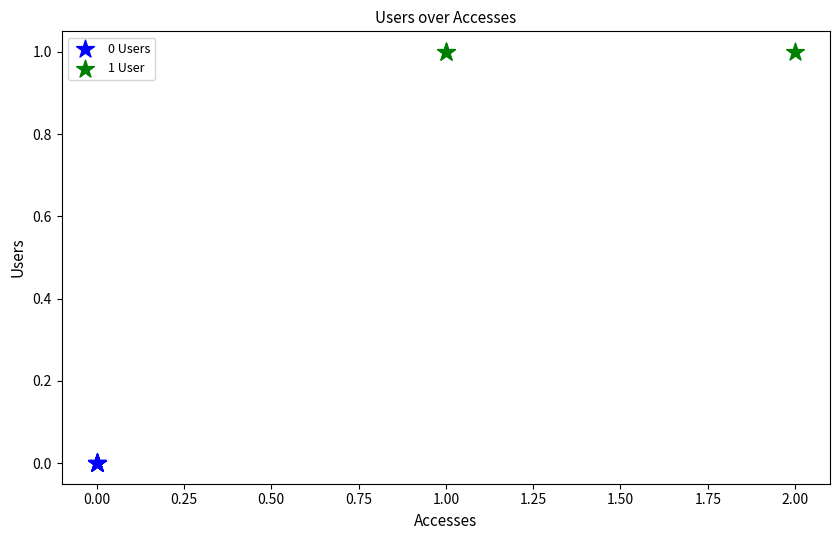

Which series contains the lowest Y value?

0 Users